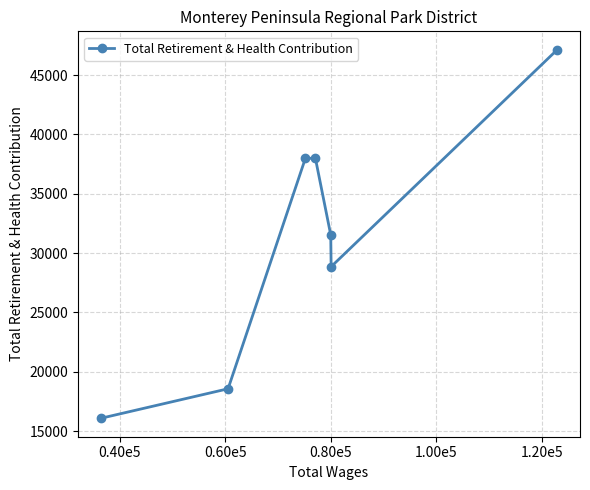

What is the smallest value displayed?

16079